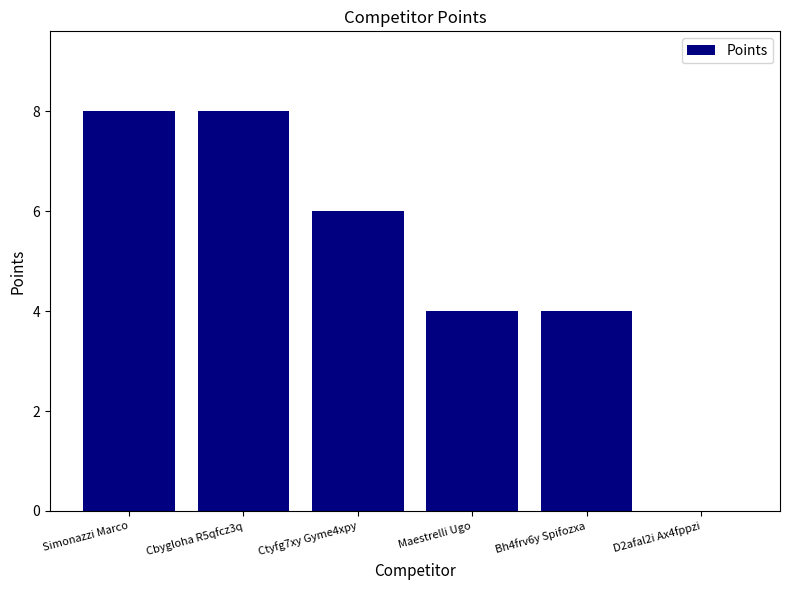

What is the average value?

5